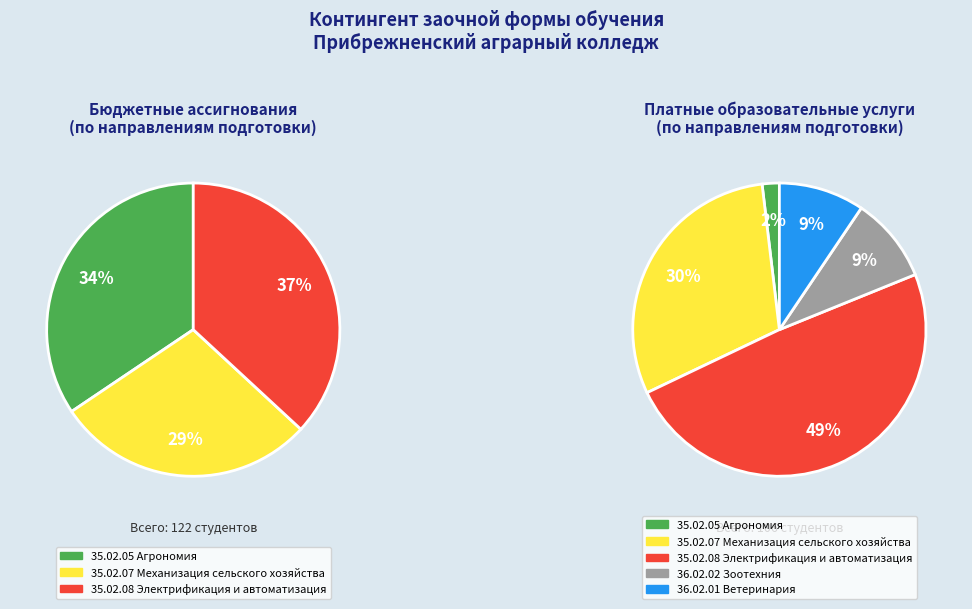

True or false: 35.02.07 Механизация сельского хозяйства accounts for 29% of the total.

True